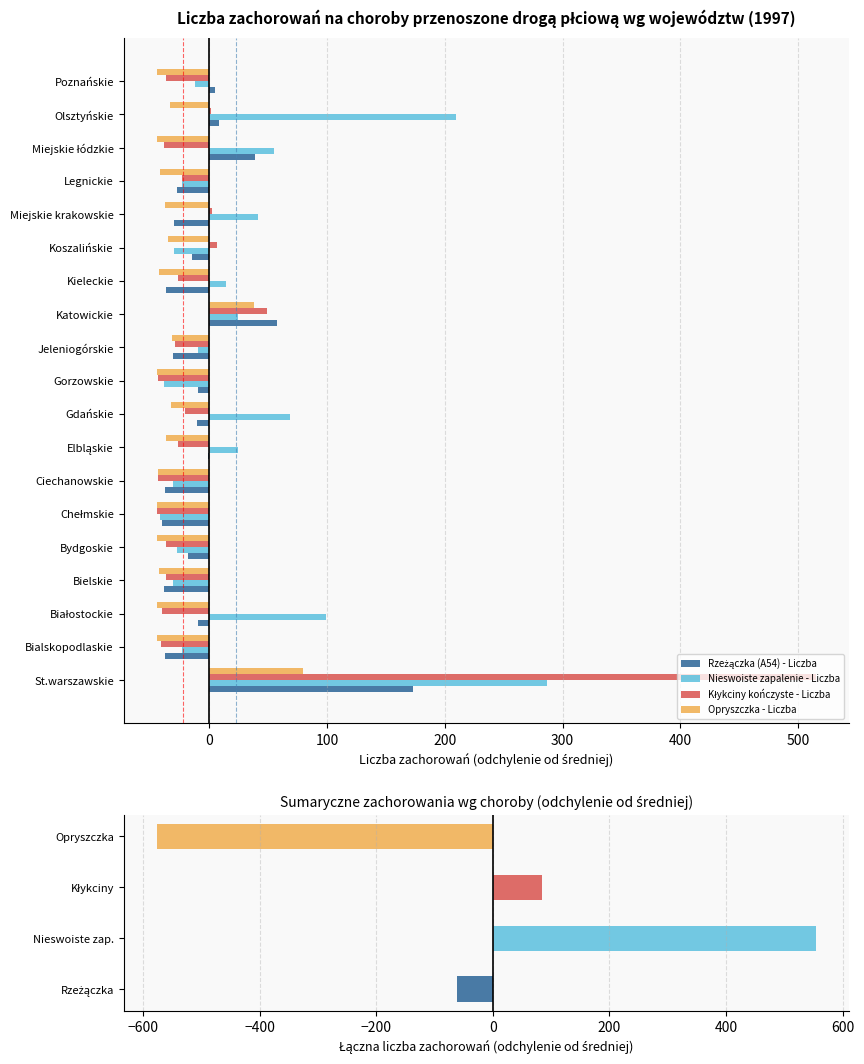

Which has a higher value, Bydgoskie or Jeleniogórskie?

Bydgoskie